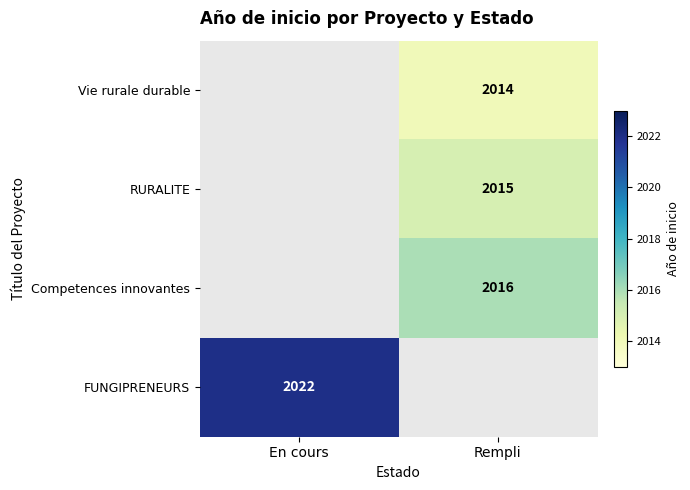

The value of RURALITE at Rempli is 2015. True or false?

True